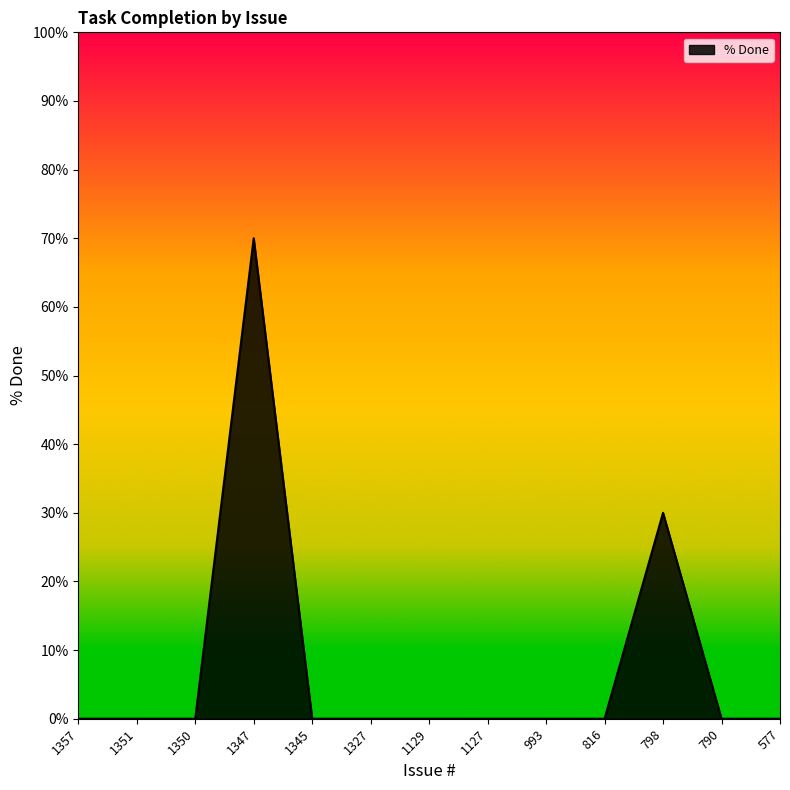

Which label corresponds to the largest value in the chart?

1347